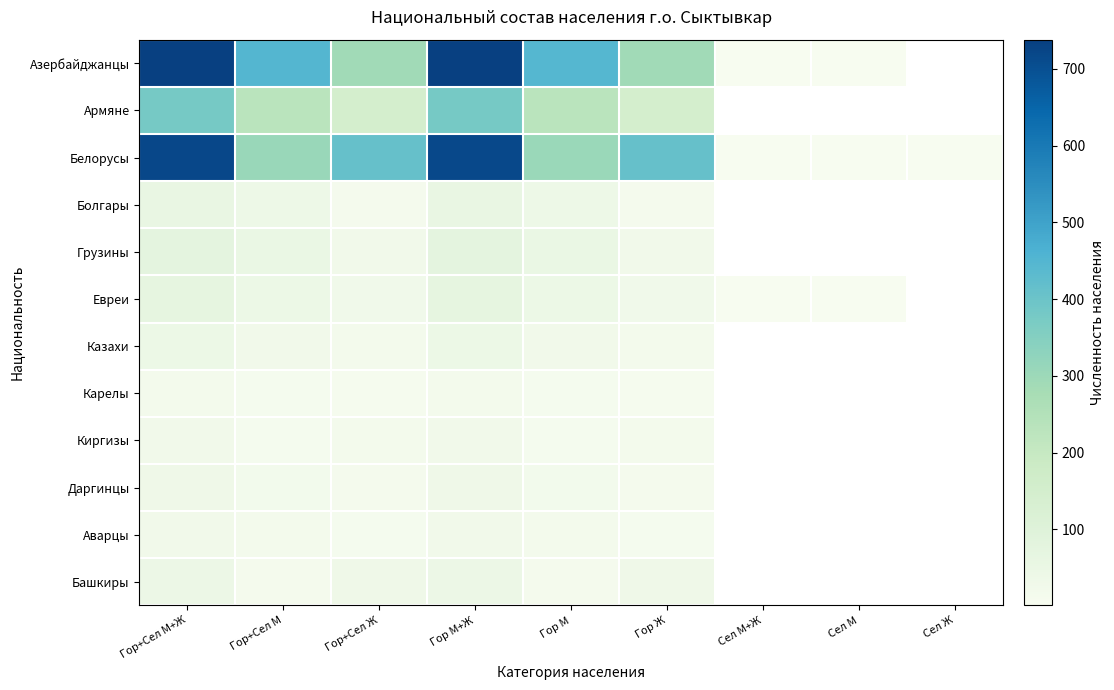

What is the total value across all series at Гор М+Ж?

2229.0